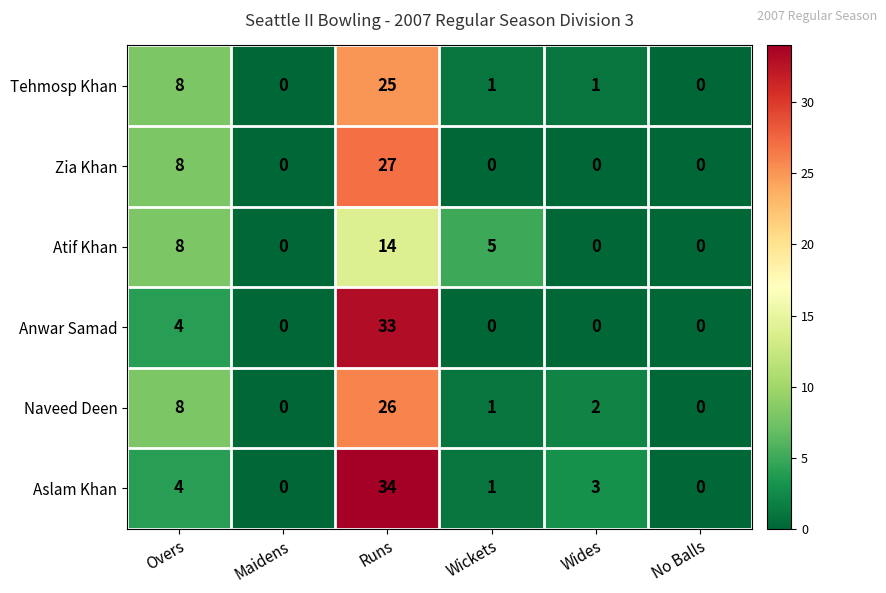

What is the average value of the Naveed Deen series?

6